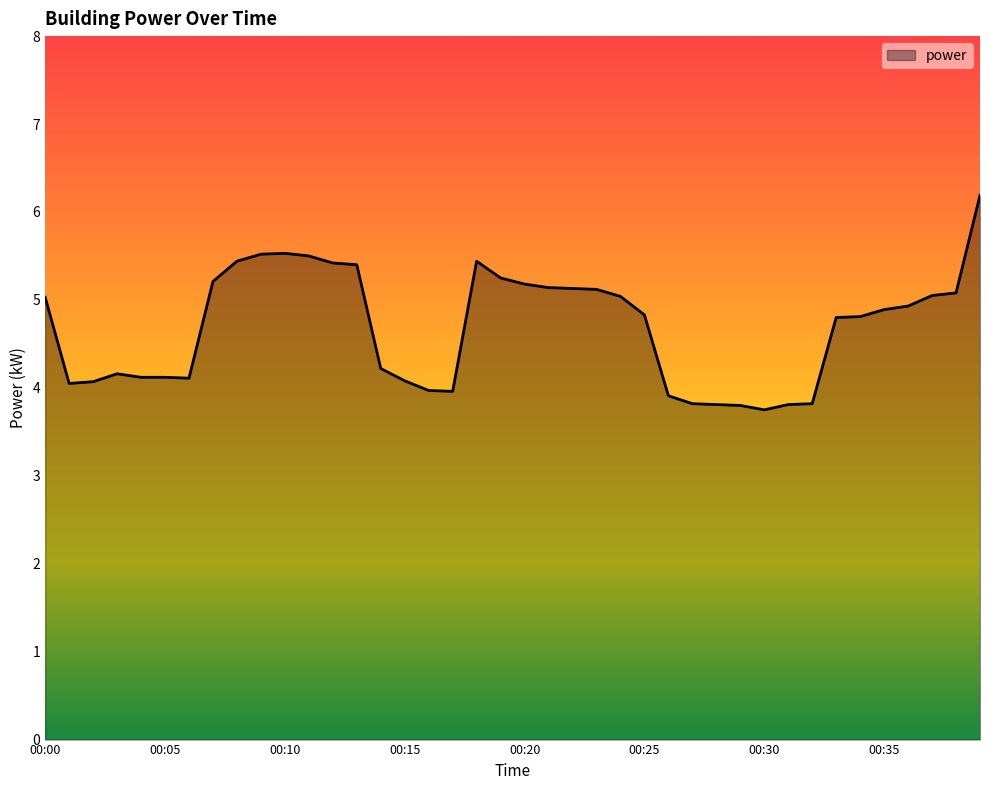

What is the maximum value shown in the chart?

6.2